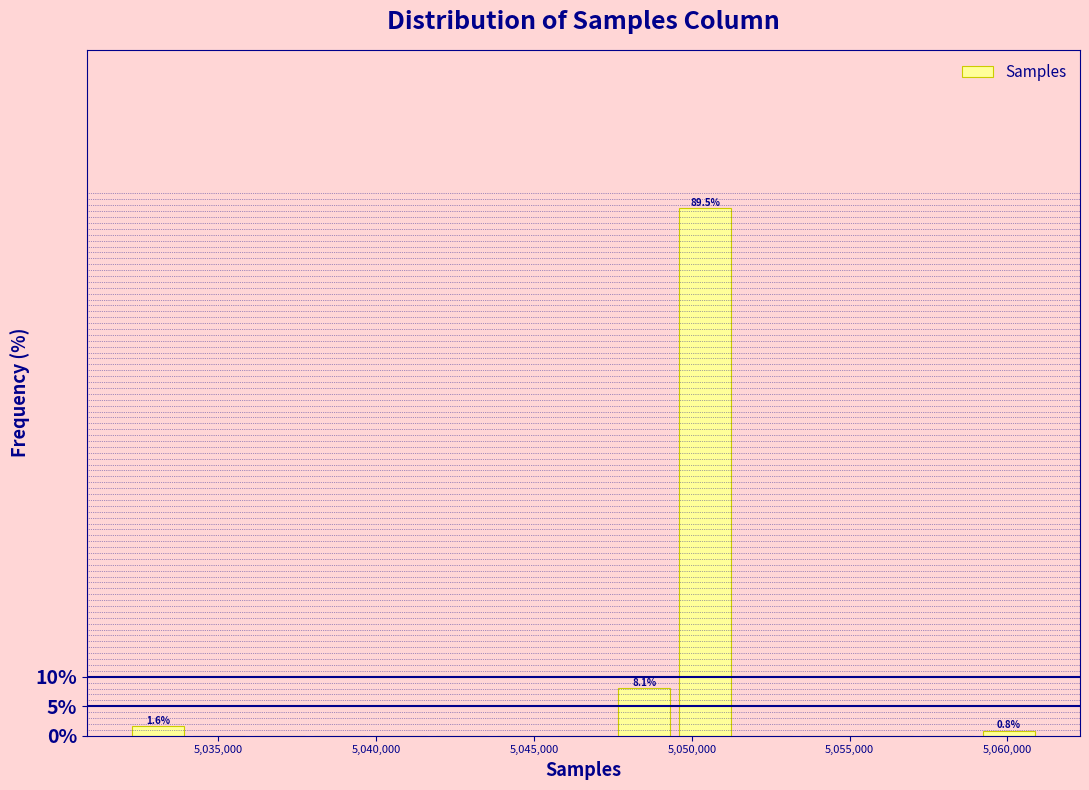

Around what value on the x-axis is the tallest bar? Give the approximate position of its centre, as read against the axis.

5050500